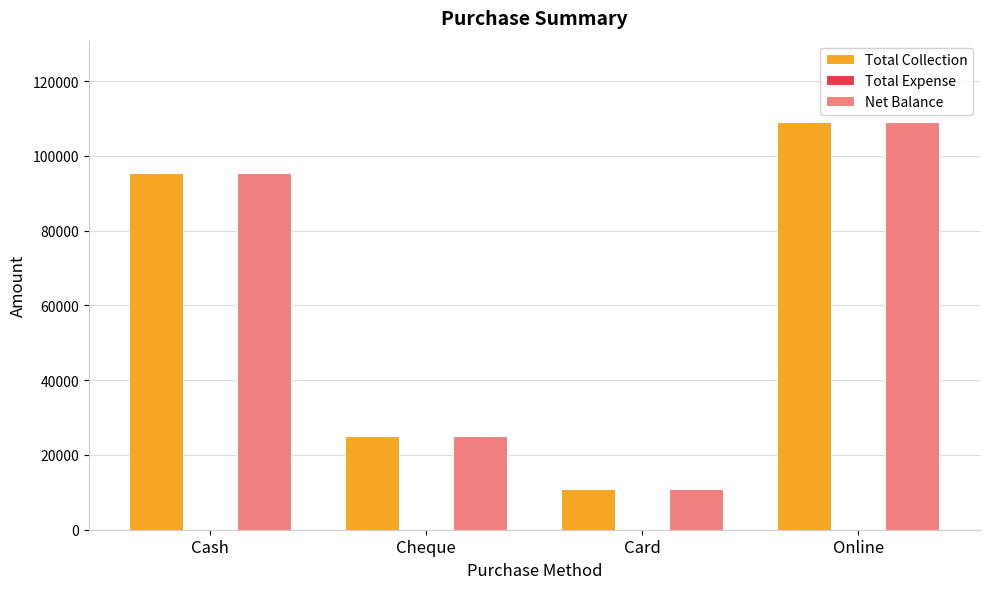

Is the value of Net Balance at Card greater than the value of Total Collection at Cheque?

No